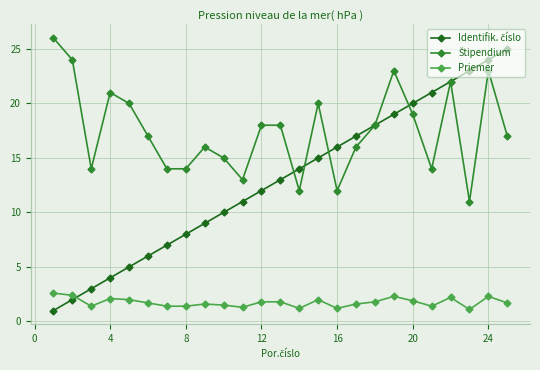

What is the maximum value shown in the chart?

26.0